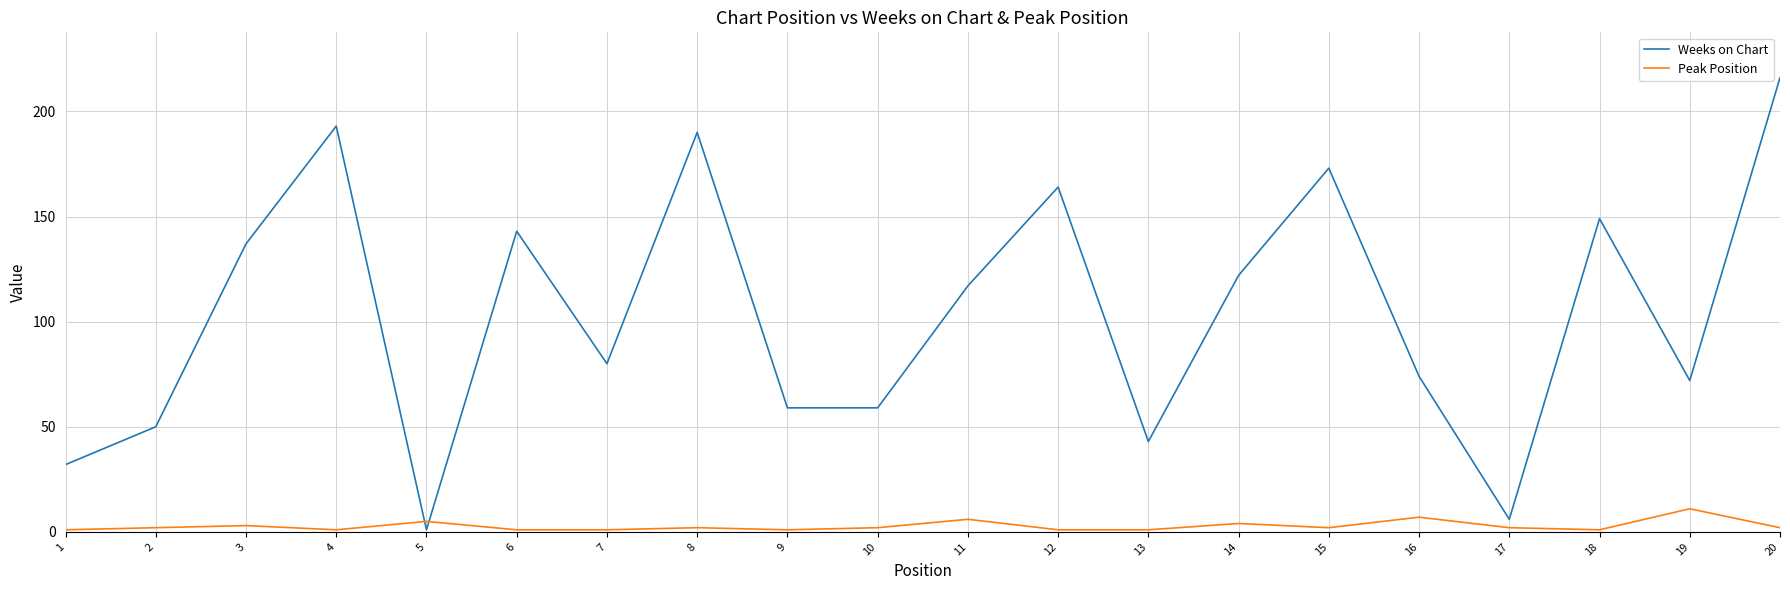

Does the chart have visible grid lines?

Yes